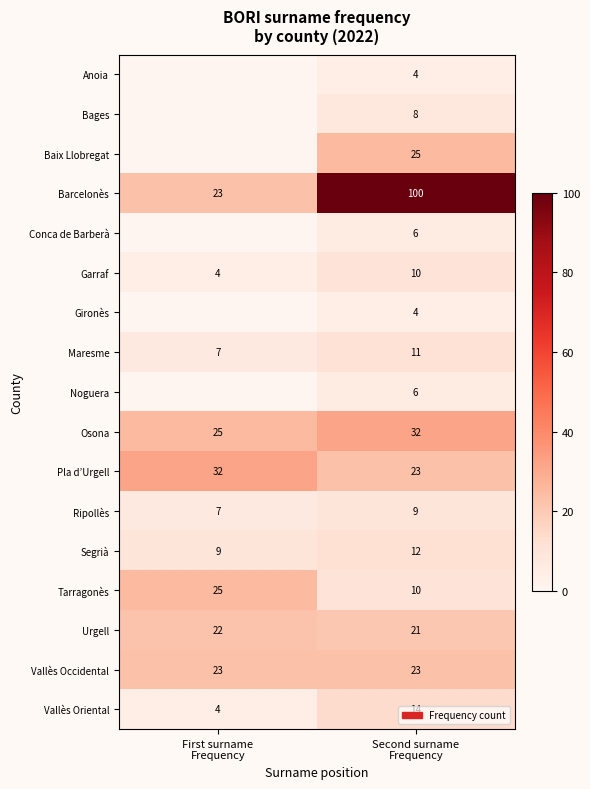

What is the minimum value for Maresme?

7